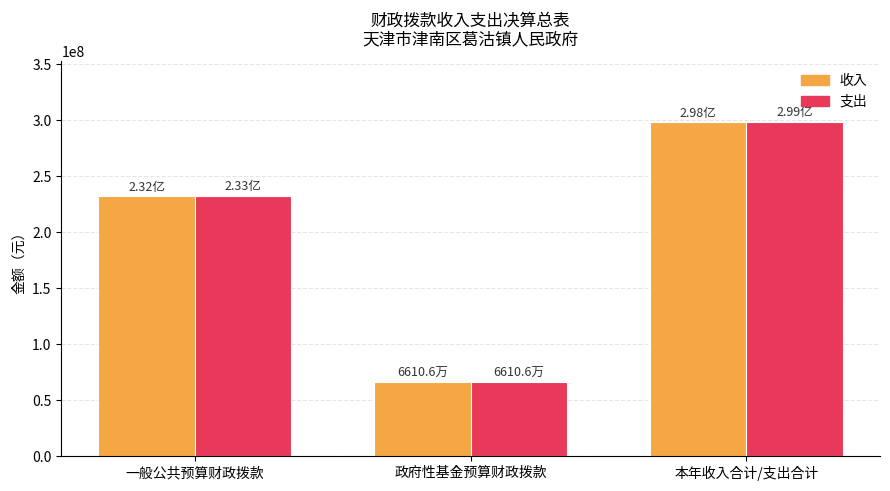

What is the value of the 支出 bar at the 1st from the left?

232684261.5